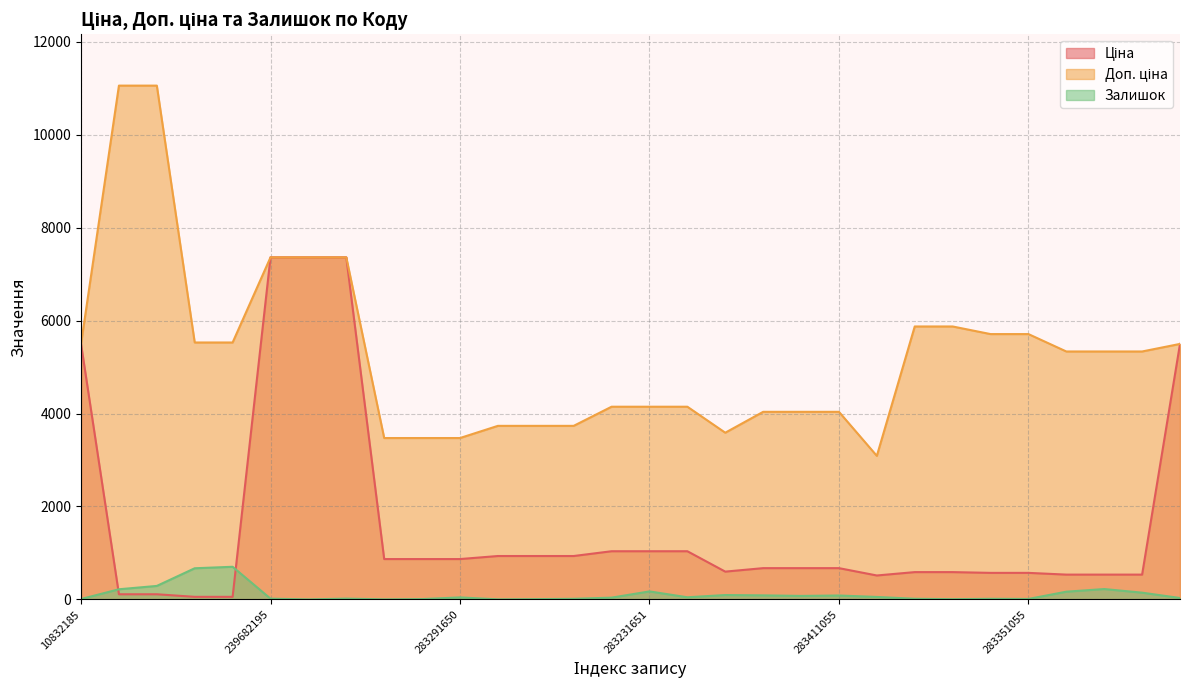

Does the chart display data point markers on the line(s)?

No